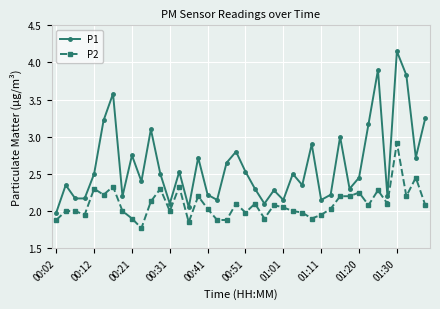

Rank the series by their average value, from highest to lowest.

P1, P2